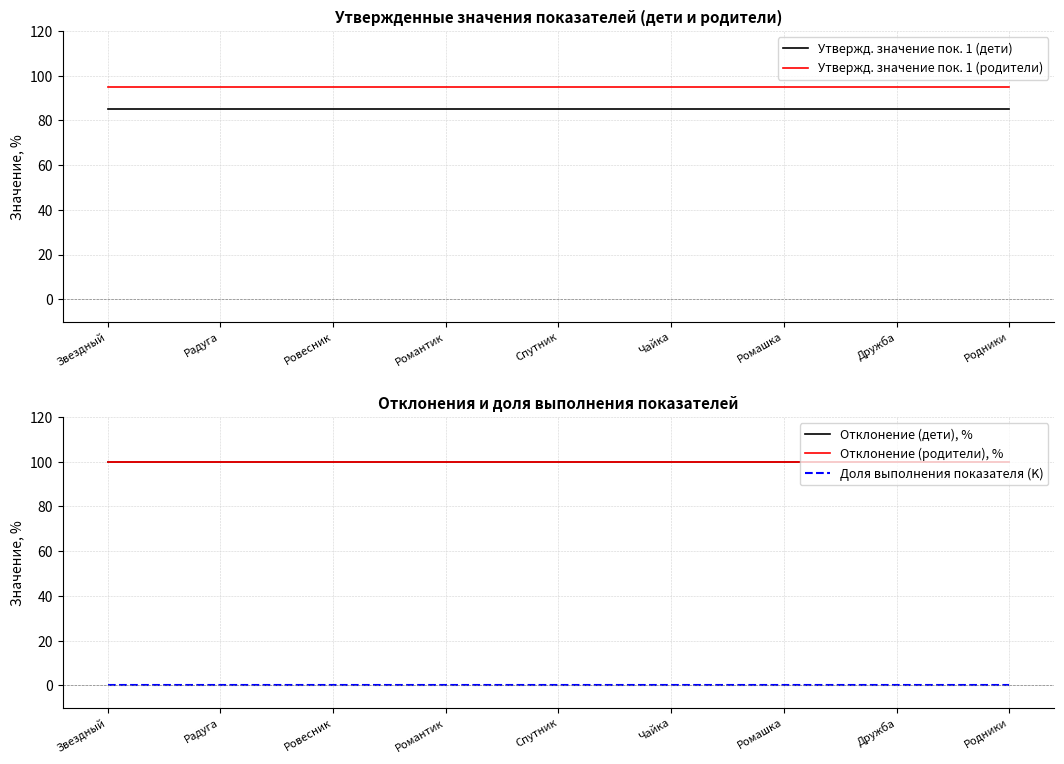

What is the average value of the Утвержд. значение пок. 1 (дети) series?

85